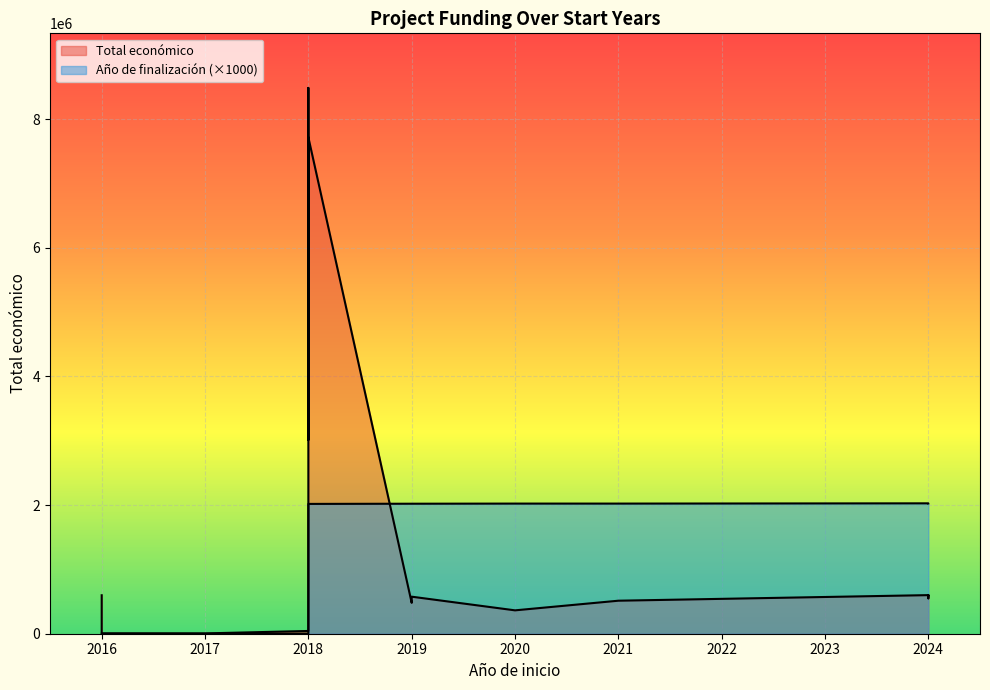

Where is the first local minimum for Año de finalización?

2018